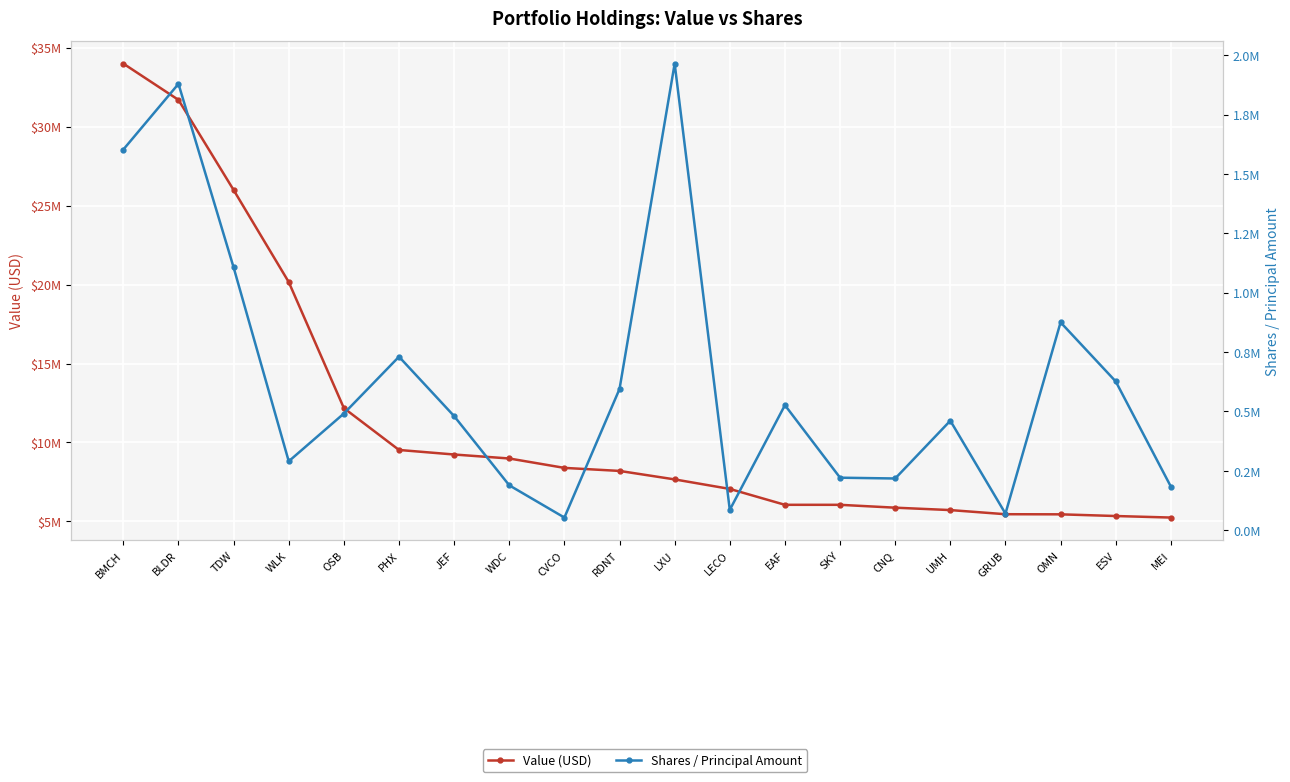

How many data points in Shares / Principal Amount are above 491209?

9